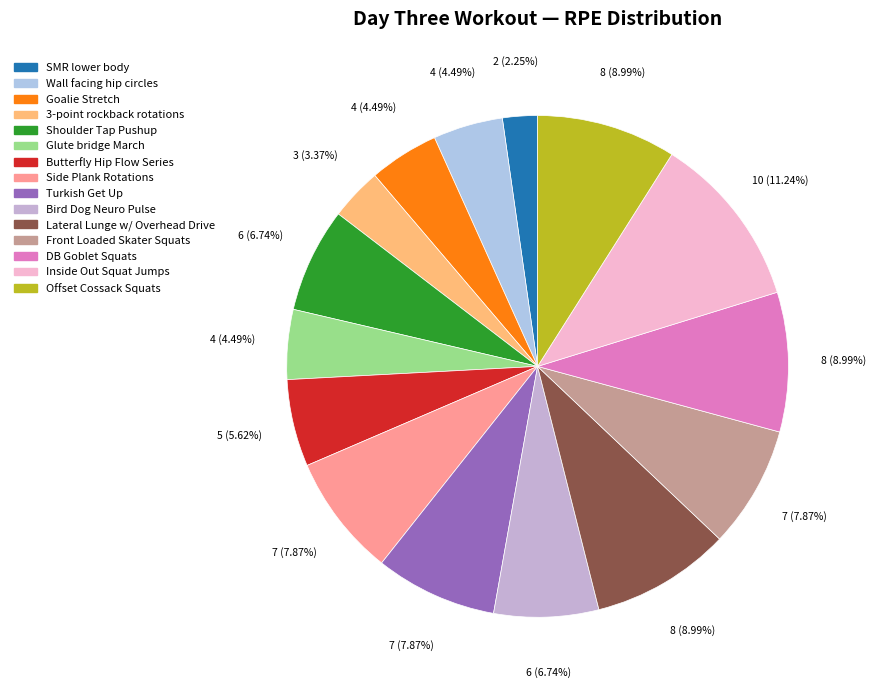

To the nearest percent, what percentage of the pie is 3-point rockback rotations?

3%